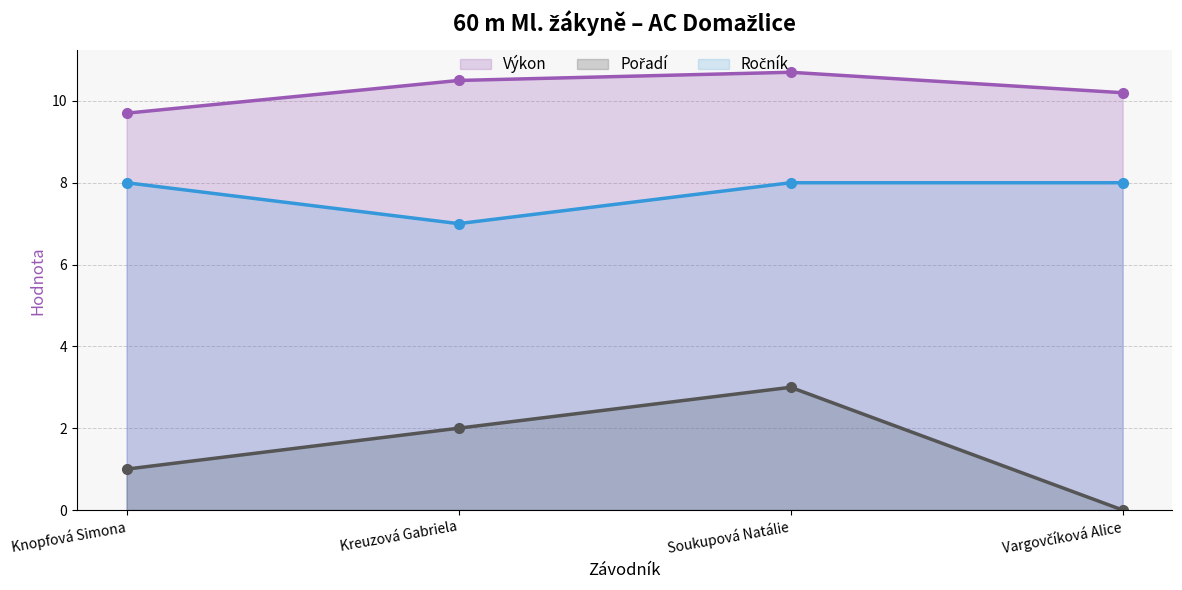

Which has a higher value, Knopfová Simona or Vargovčíková Alice?

Vargovčíková Alice